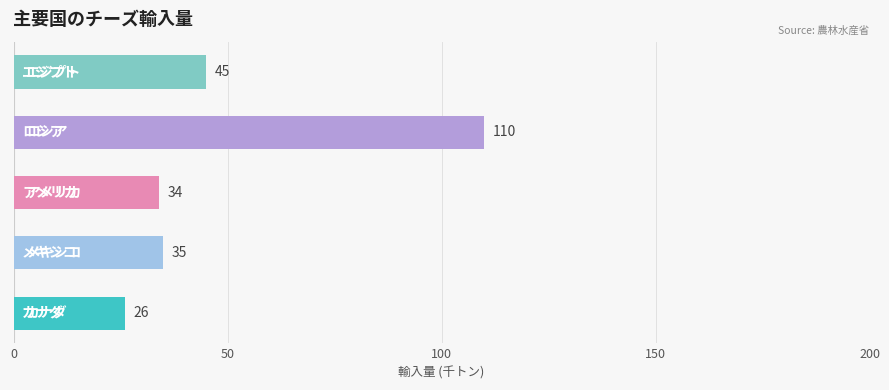

What is the average value?

50